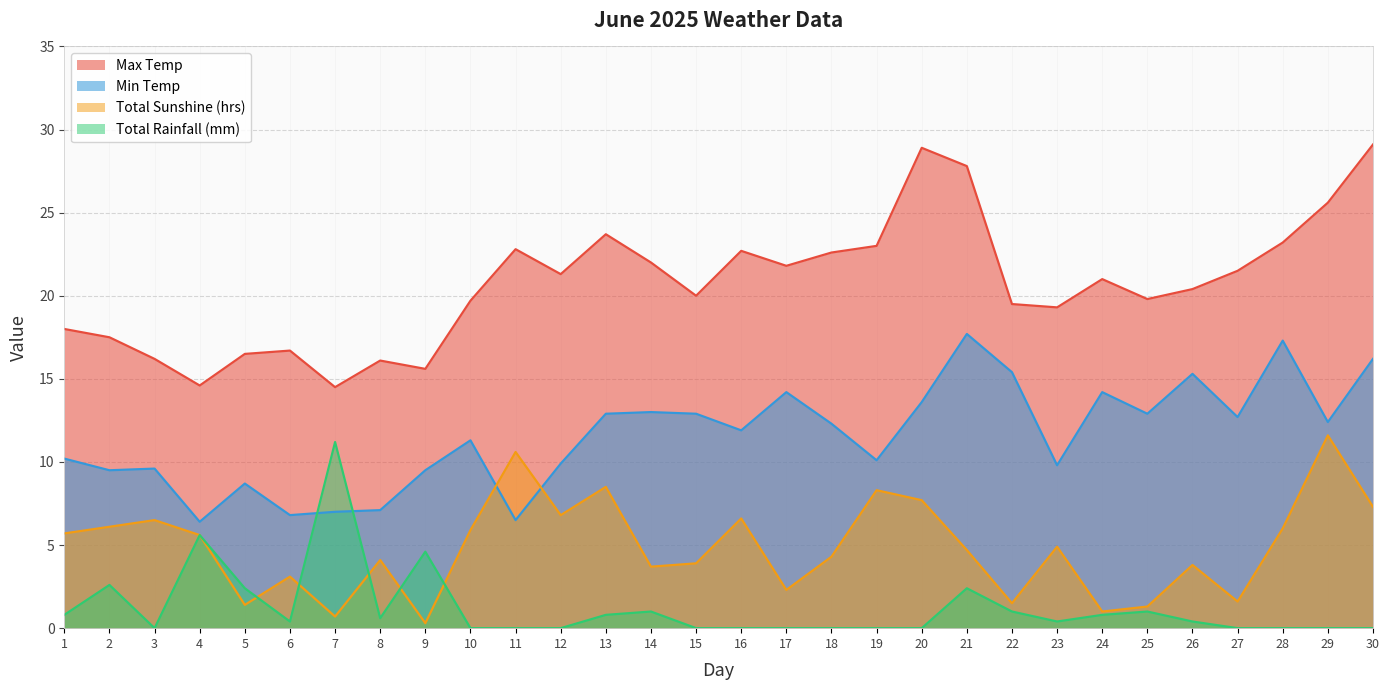

What is the difference between the Max Temp values at 15 and 19?

3.0